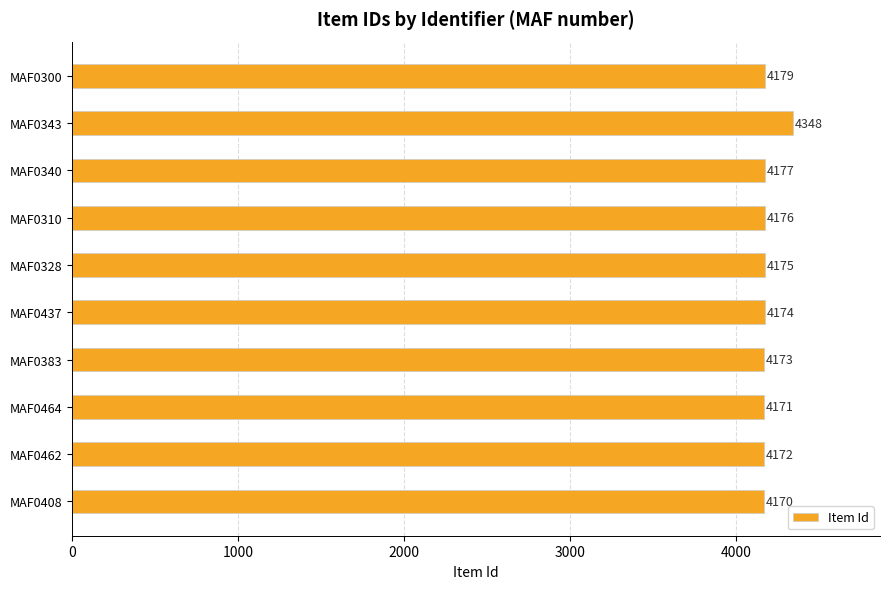

Between MAF0464 and MAF0462, which is larger?

MAF0462